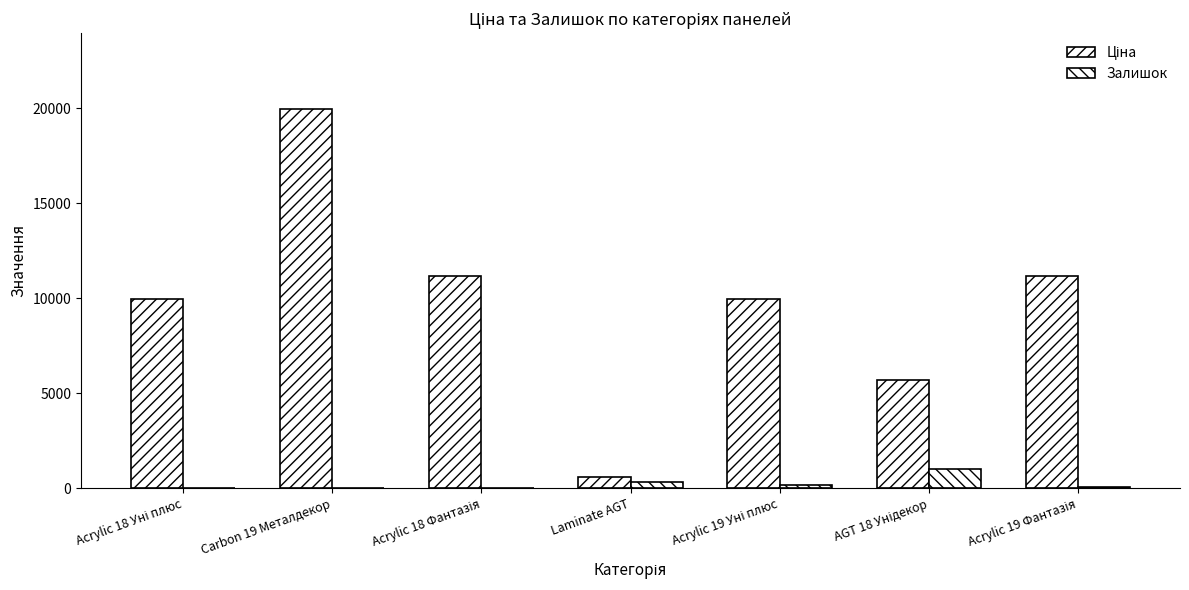

What is the difference between the second highest and second lowest values in the Ціна series?

5514.3